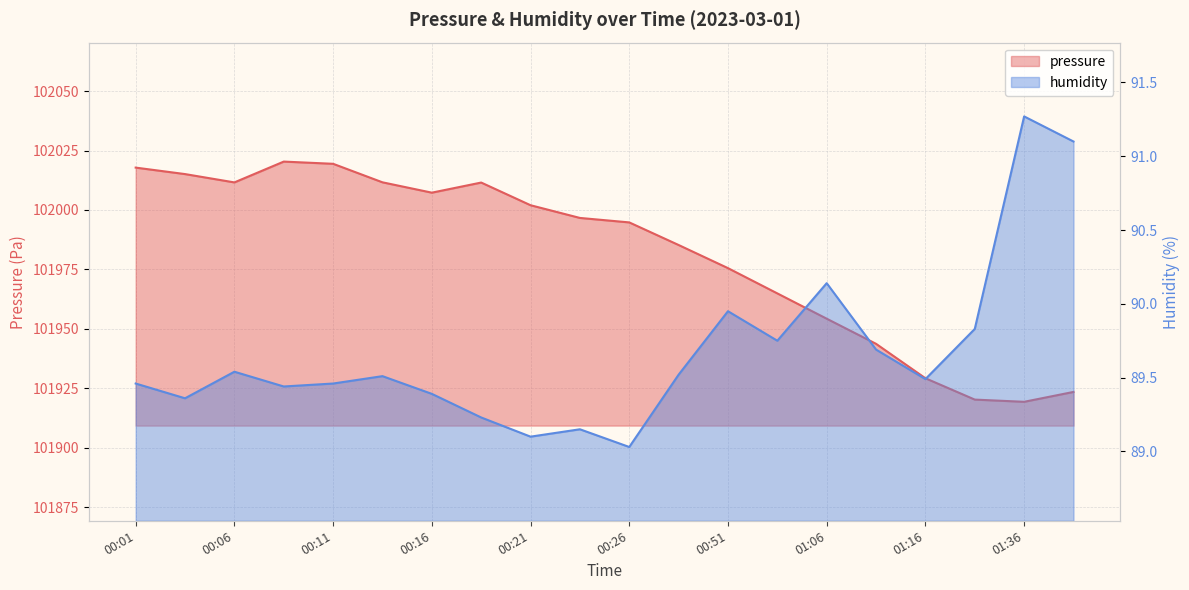

Where is the first local maximum for pressure?

00:09